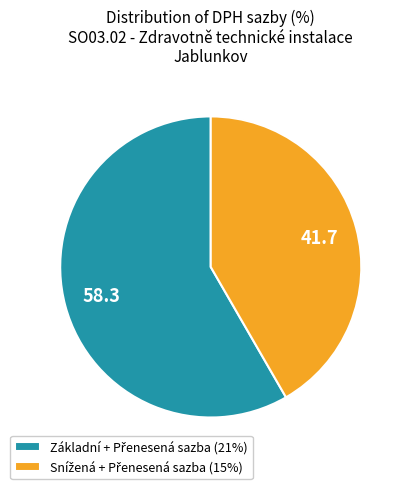

Is there any slice that represents more than half of the pie?

Yes